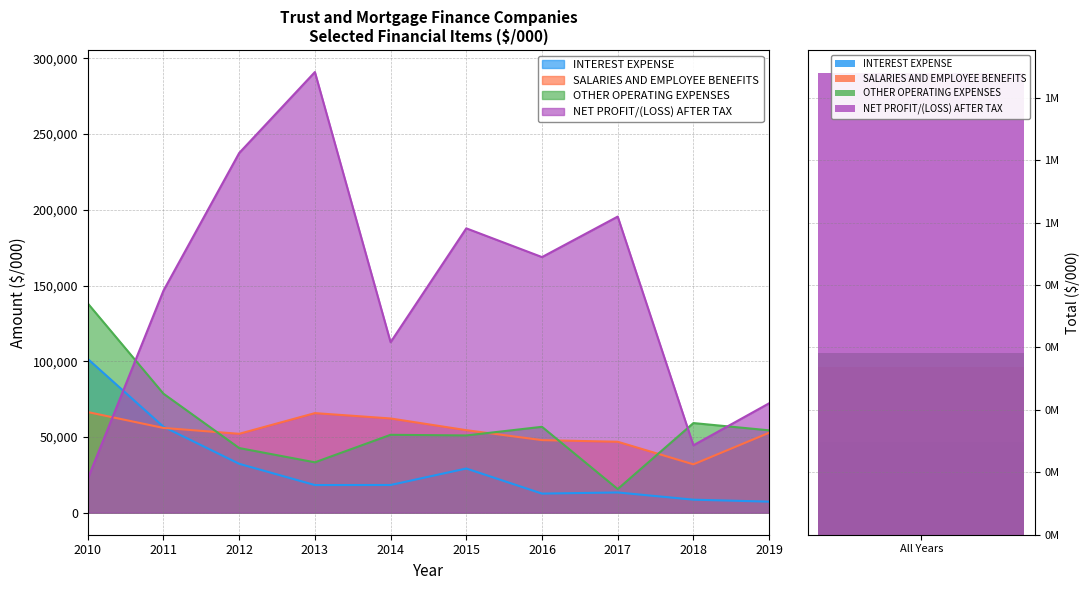

What are all the series names shown in the legend?

INTEREST EXPENSE, SALARIES AND EMPLOYEE BENEFITS, OTHER OPERATING EXPENSES, NET PROFIT/(LOSS) AFTER TAX